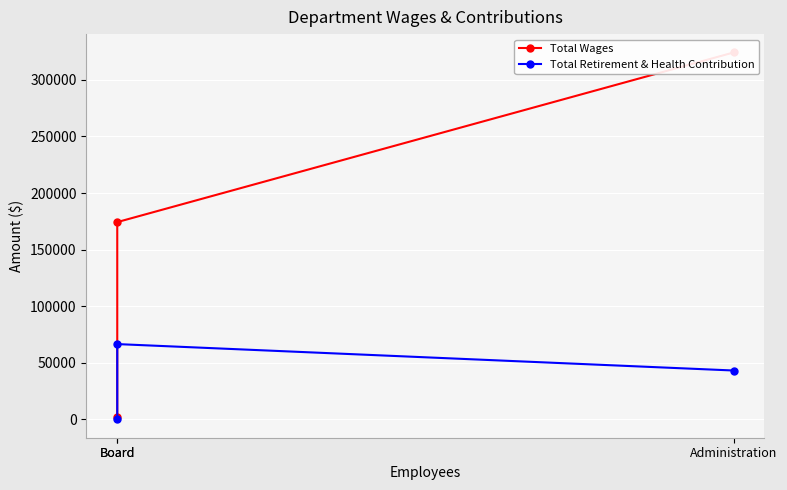

True or false: Total Retirement & Health Contribution has a value of 118840 at Board.

False